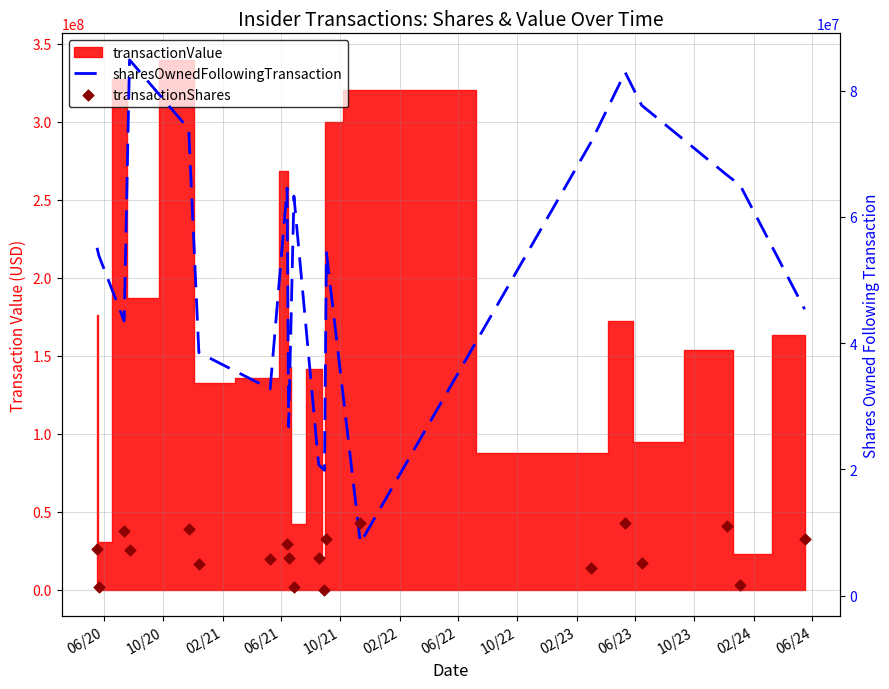

Which series reaches the minimum Y coordinate?

transactionShares